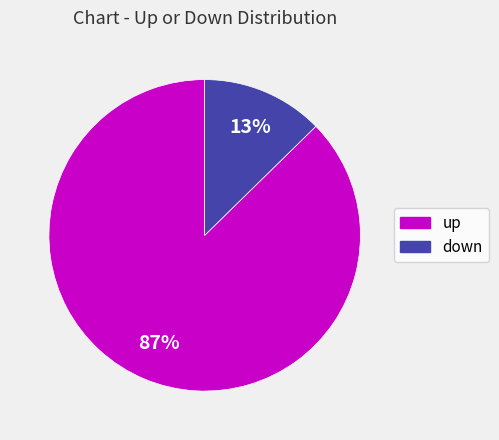

To the nearest percent, what portion does up represent?

87%